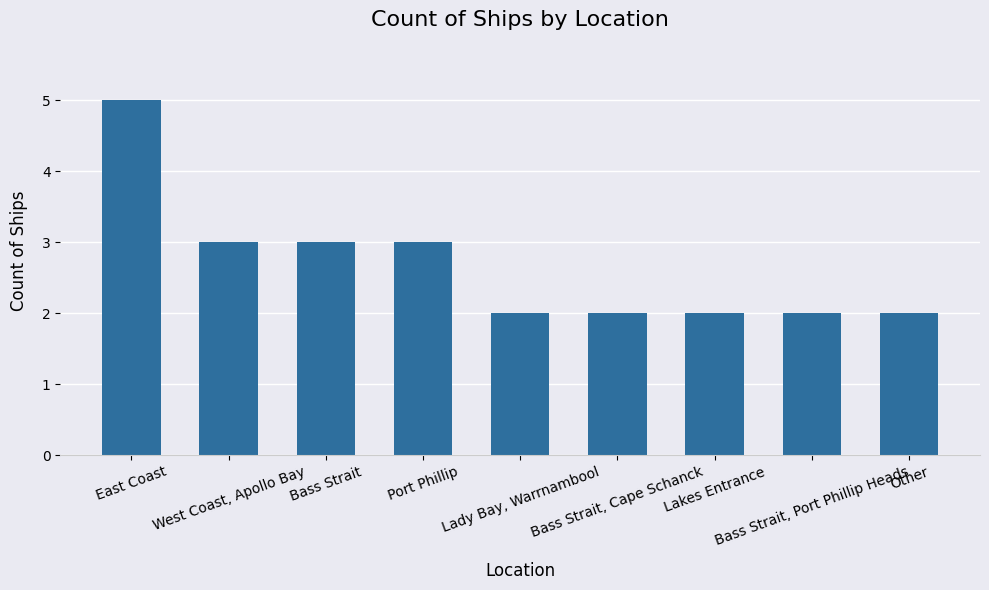

How many bars are there in total?

9